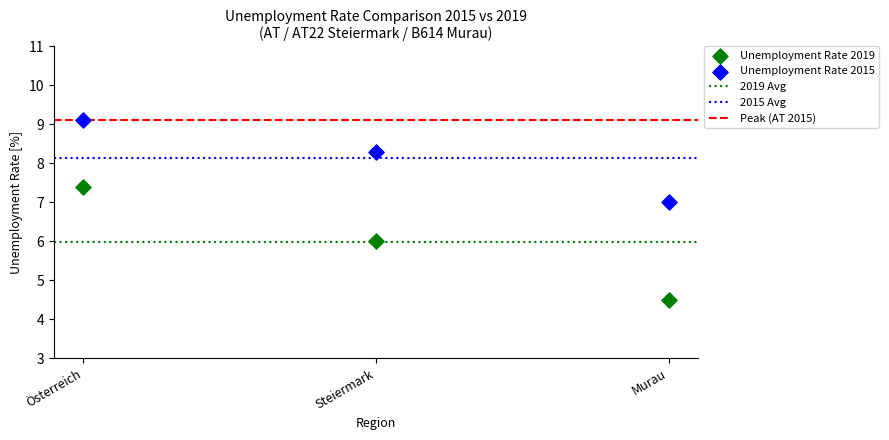

In the Unemployment Rate 2019 series, what Y value is closest to 5?

4.5